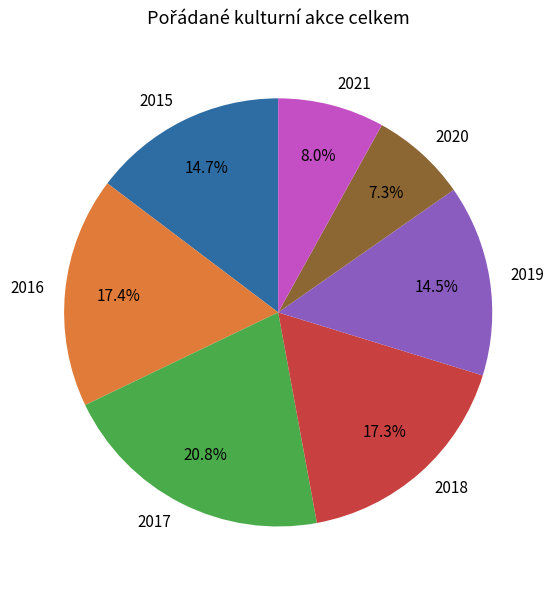

To the nearest percent, what is the combined percentage of 2015 and 2021?

23%